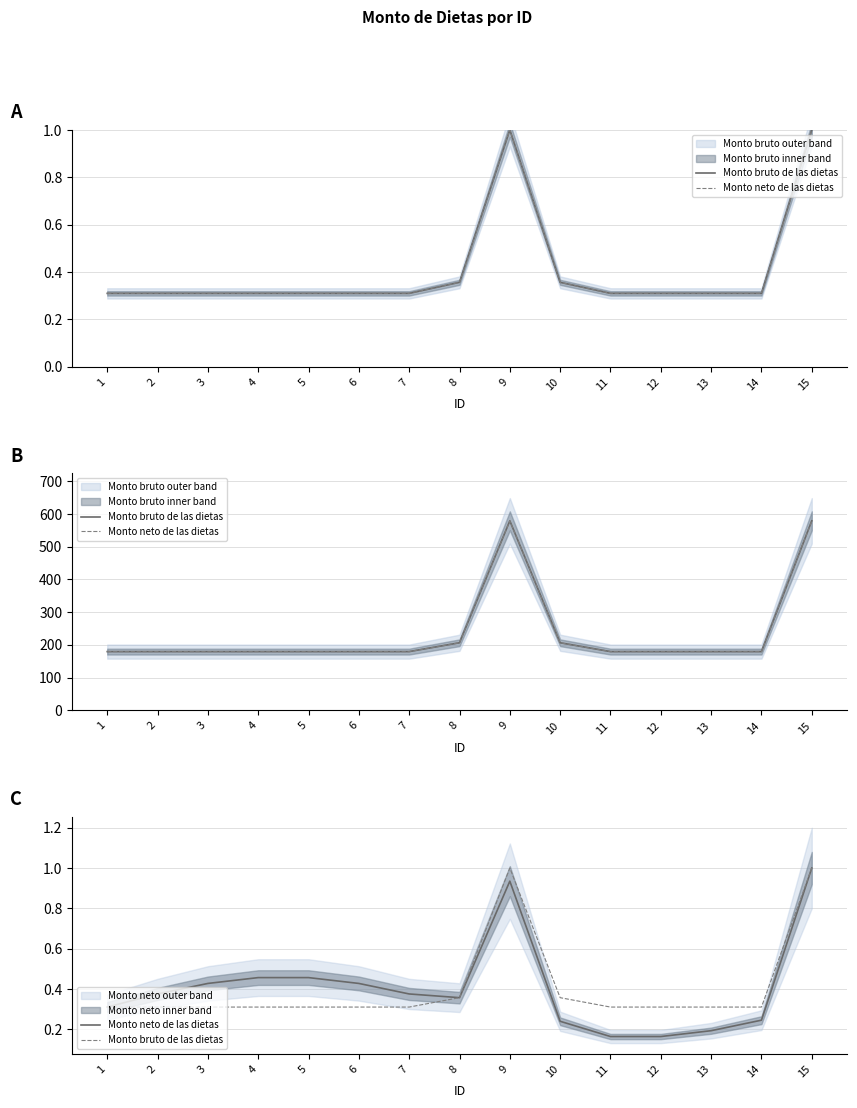

At which label does Monto bruto de las dietas reach its peak?

9